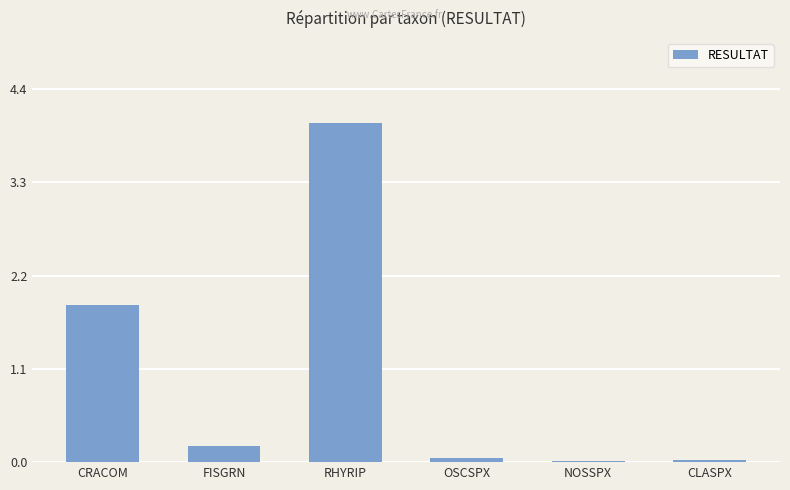

Which category has the highest value across all series?

RHYRIP